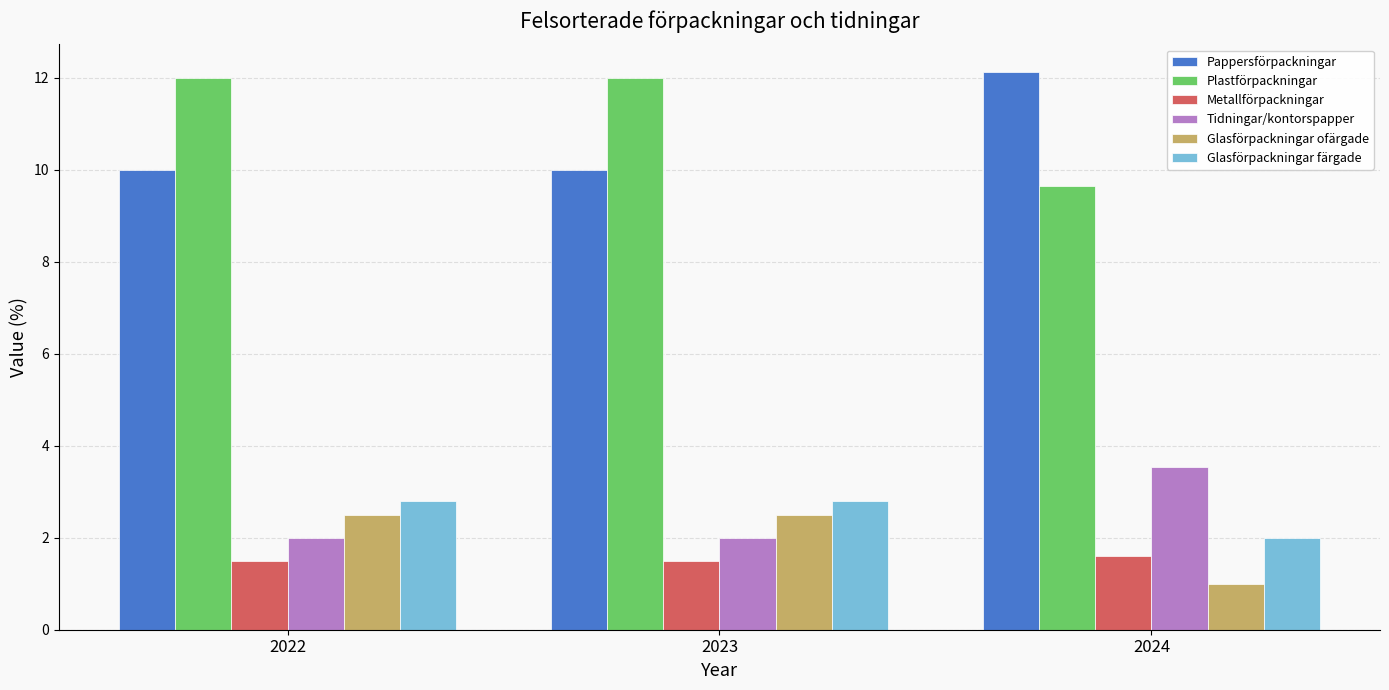

What is the difference between the Tidningar/kontorspapper values at 2024 and 2022?

1.5